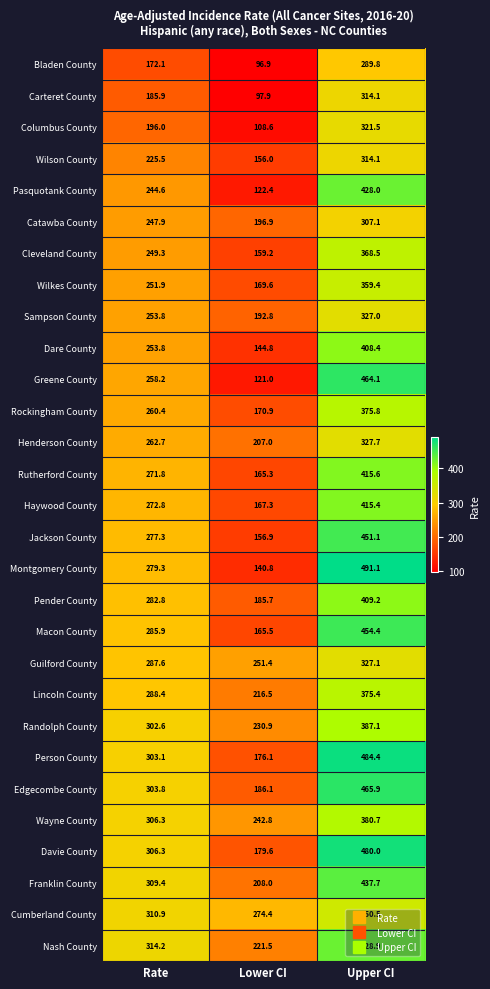

Which label corresponds to the smallest value in the chart?

Lower CI